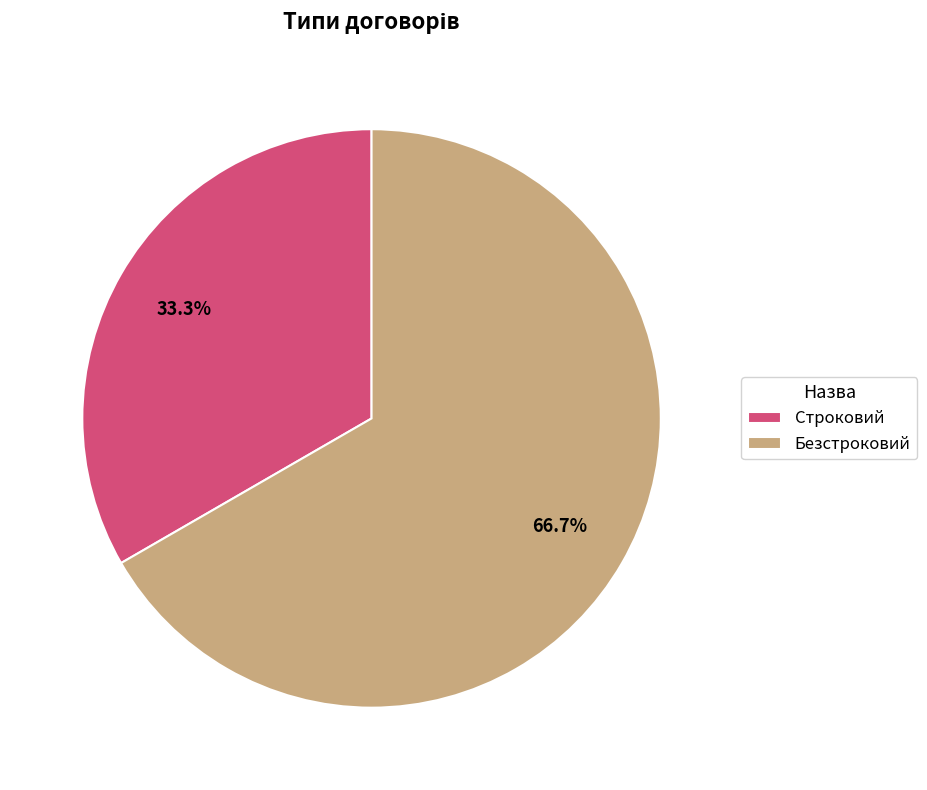

Count the number of slices in the pie.

2